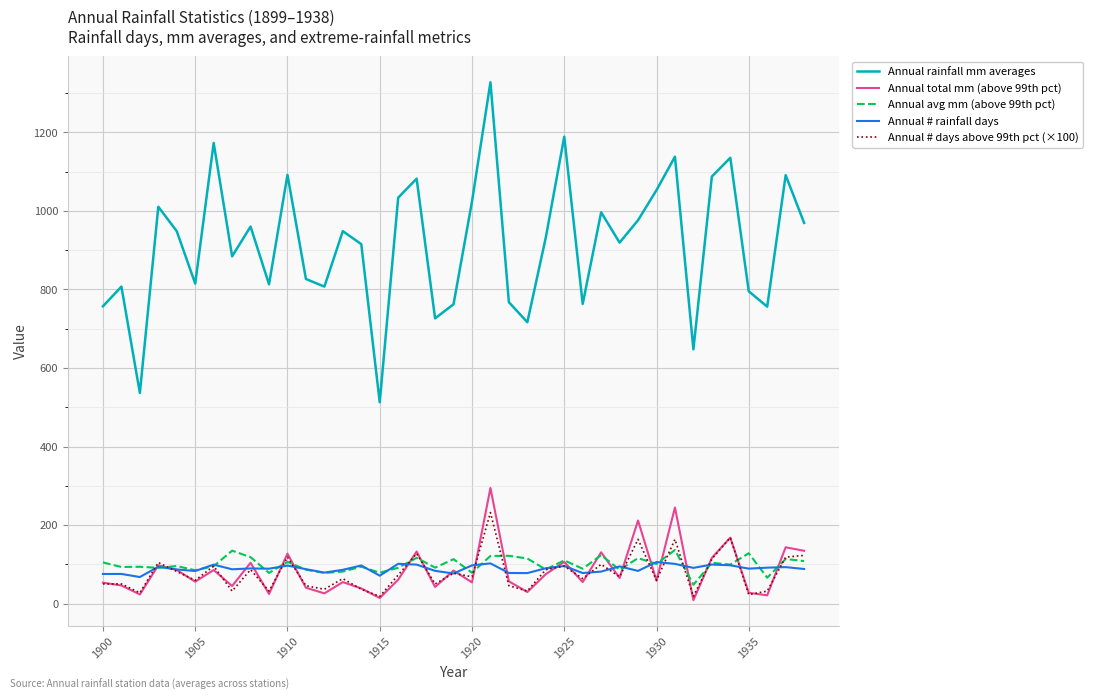

True or false: Annual # days above 99th pct (×100) and Annual rainfall mm averages intersect in this chart.

False